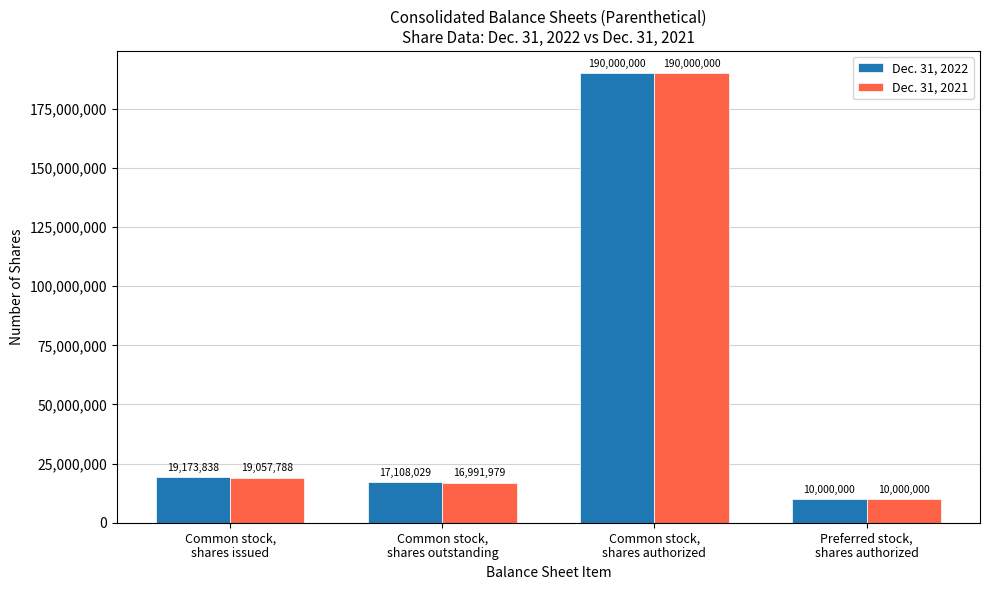

What is the approximate value of Dec. 31, 2022 at Preferred stock,
shares authorized?

10000000